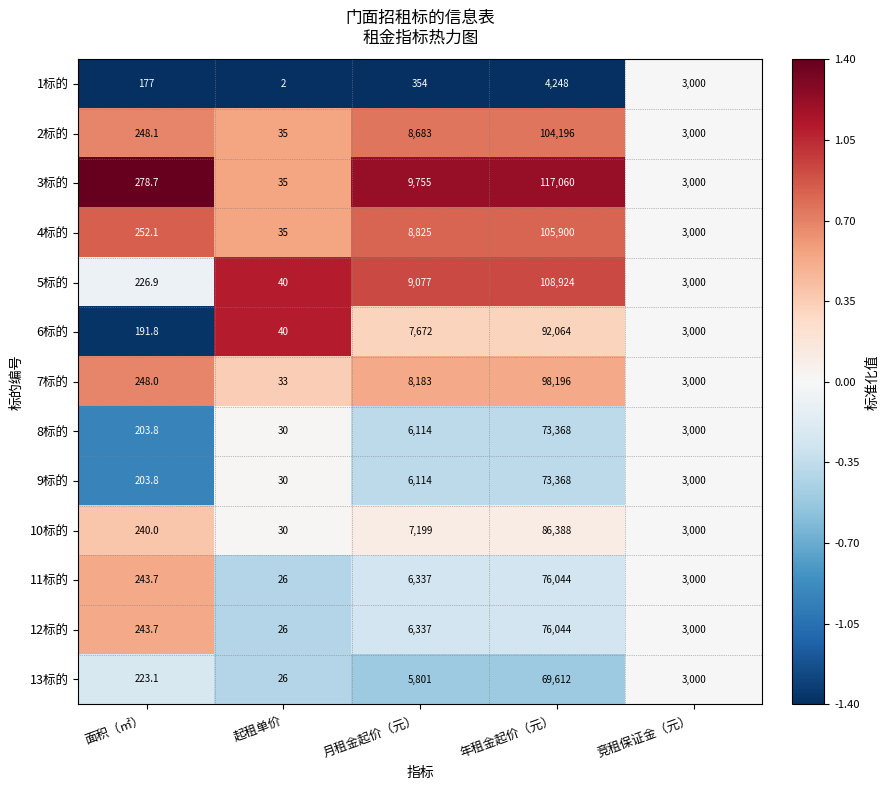

Which series has the largest total across all categories?

3标的